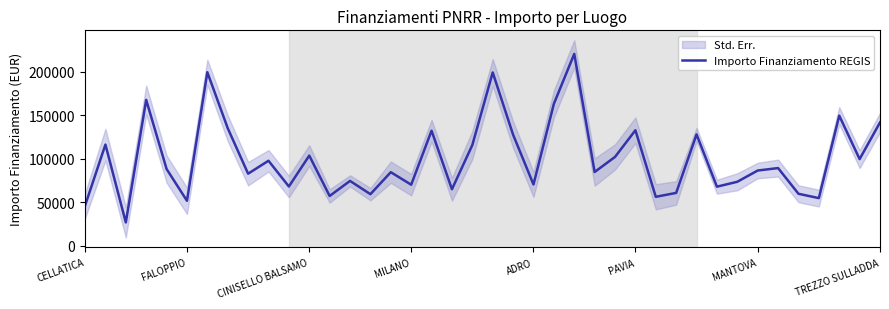

The Importo Finanziamento REGIS series shows 136953.6 at MANTOVA. True or false?

False